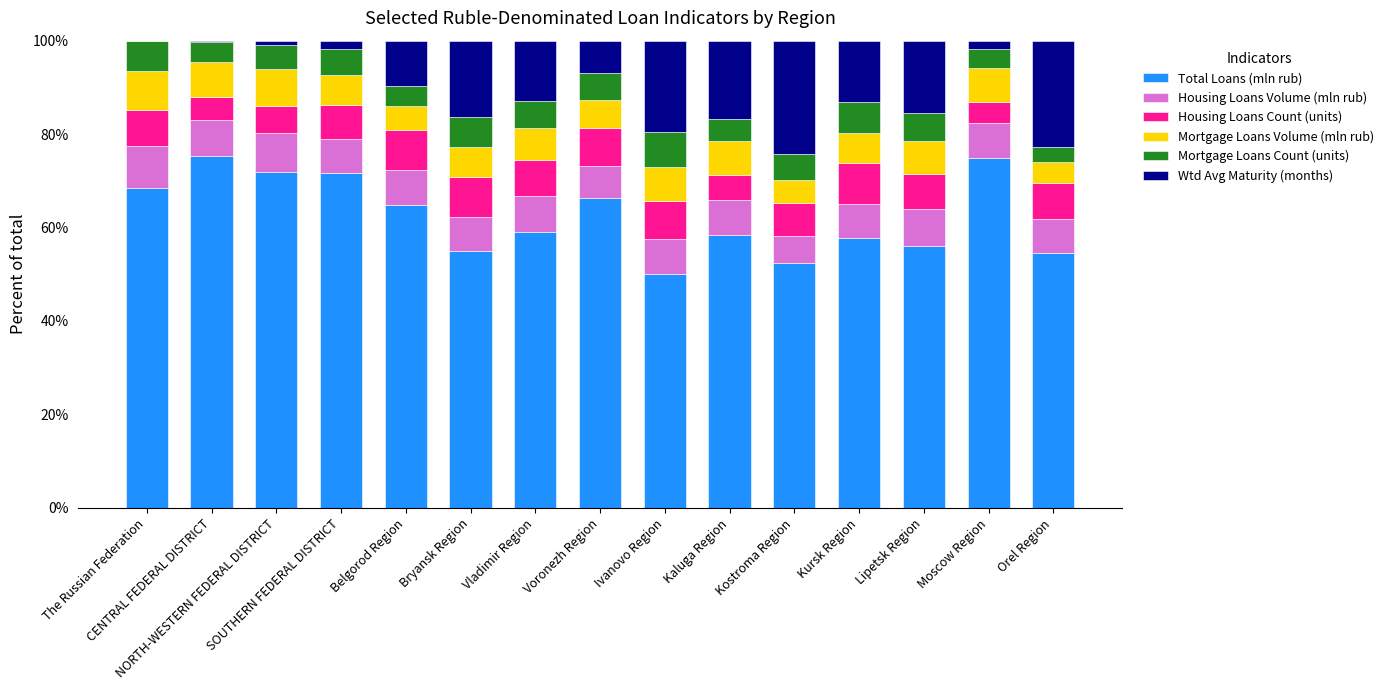

True or false: Mortgage Loans Count (units) has a value of 3.2 at Orel Region.

True